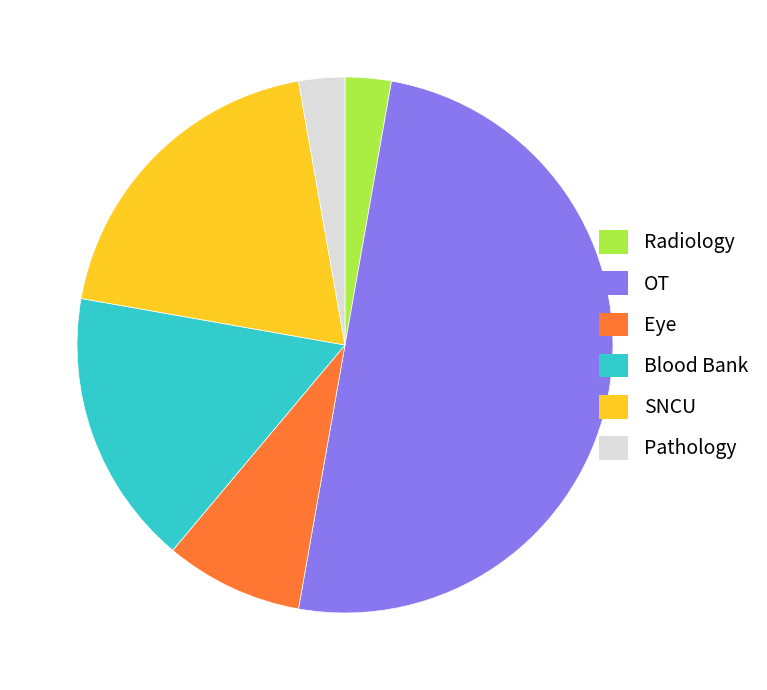

Which category has the biggest portion of the pie?

OT